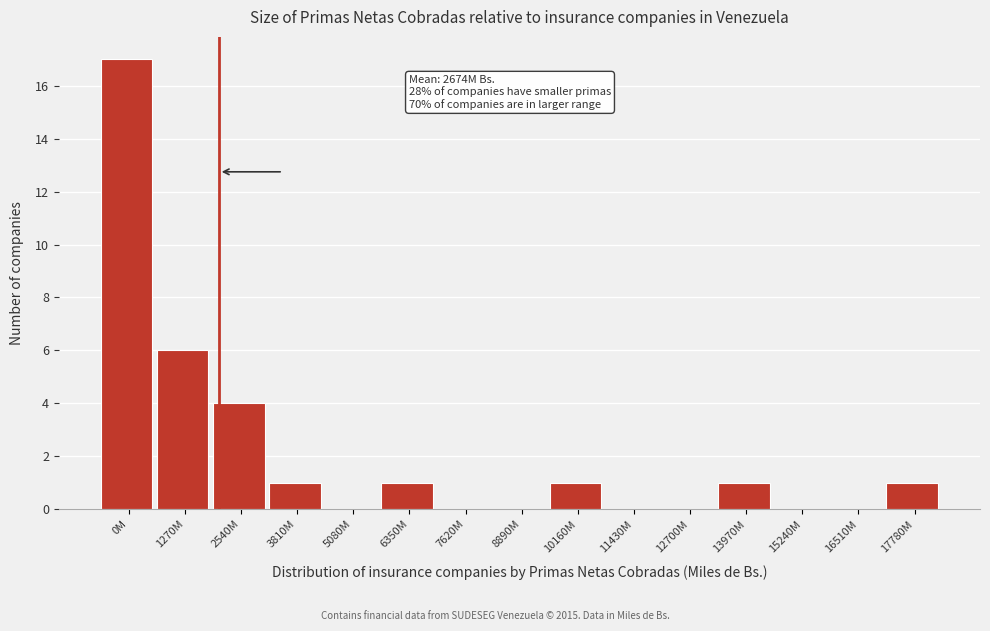

Reading left to right, transcribe all the data shown in this chart.

0M=17	1270M=6	2540M=4	3810M=1	5080M=0	6350M=1	7620M=0	8890M=0	10160M=1	11430M=0	12700M=0	13970M=1	15240M=0	16510M=0	17780M=1